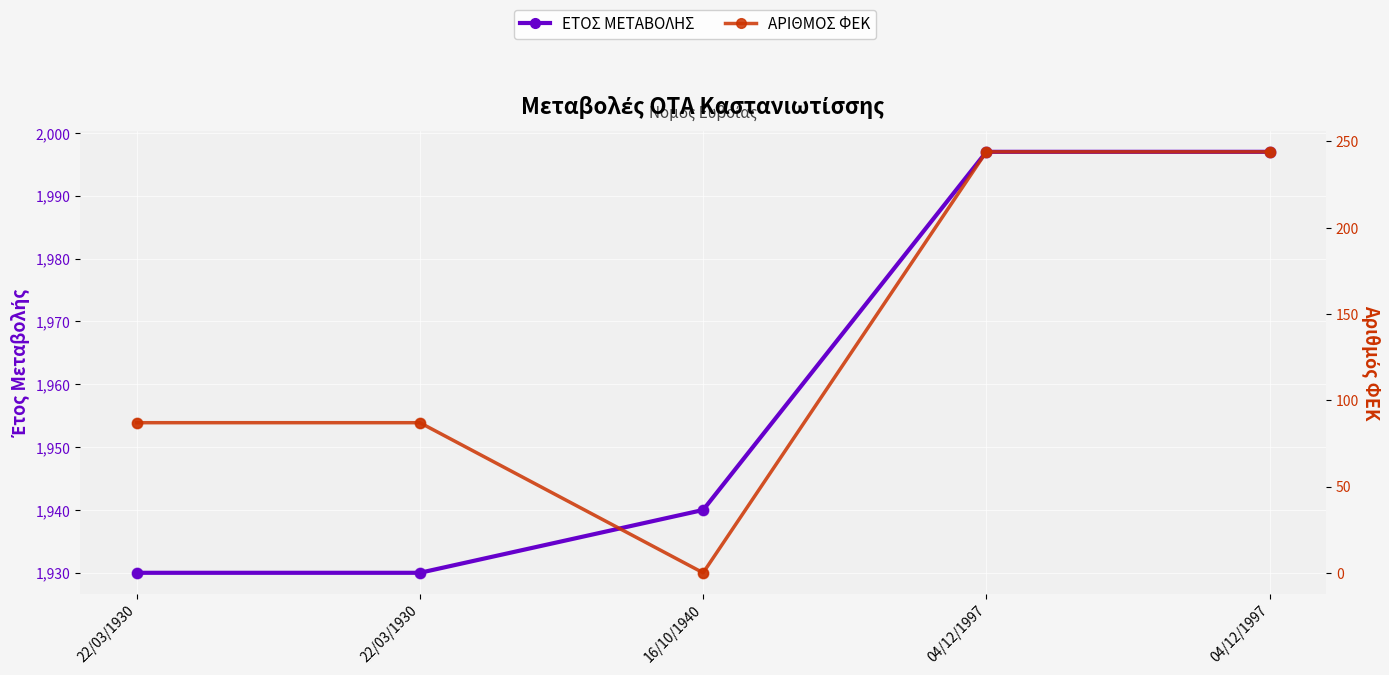

At how many categories does at least one series exceed 1488?

5